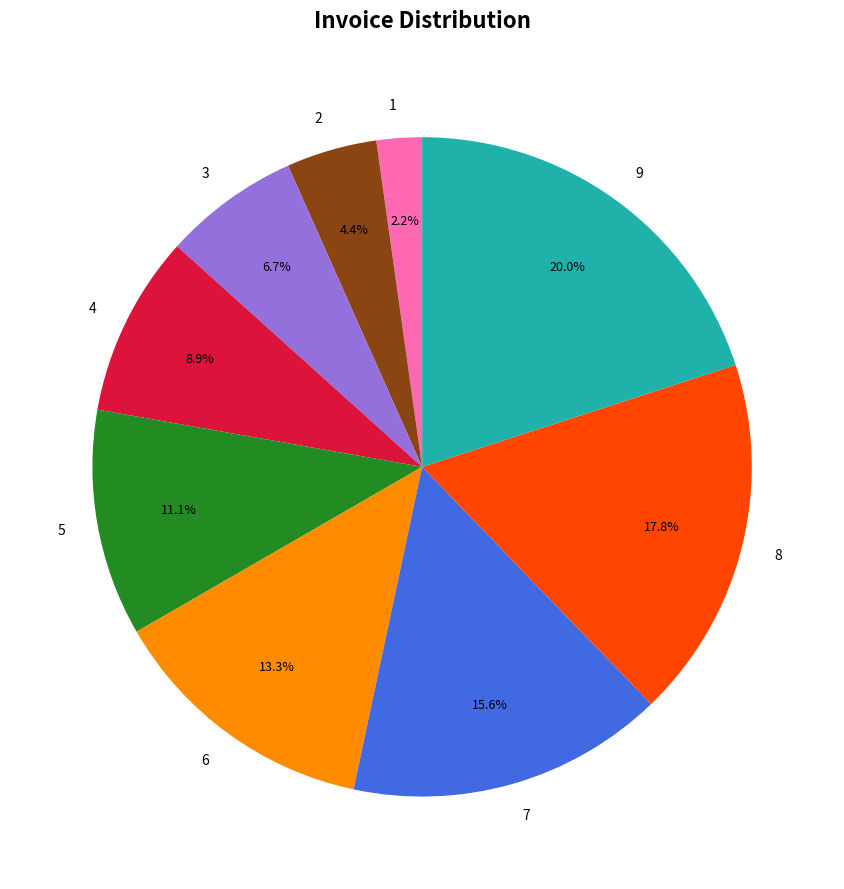

Which slice is the largest?

9